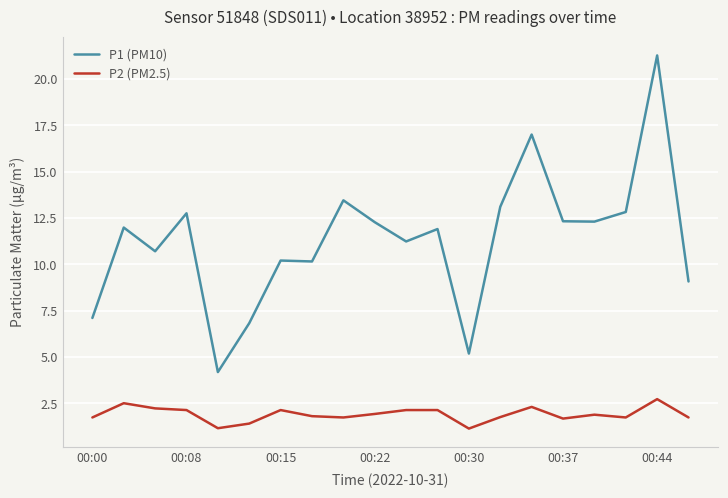

What are all the series names shown in the legend?

P1 (PM10), P2 (PM2.5)